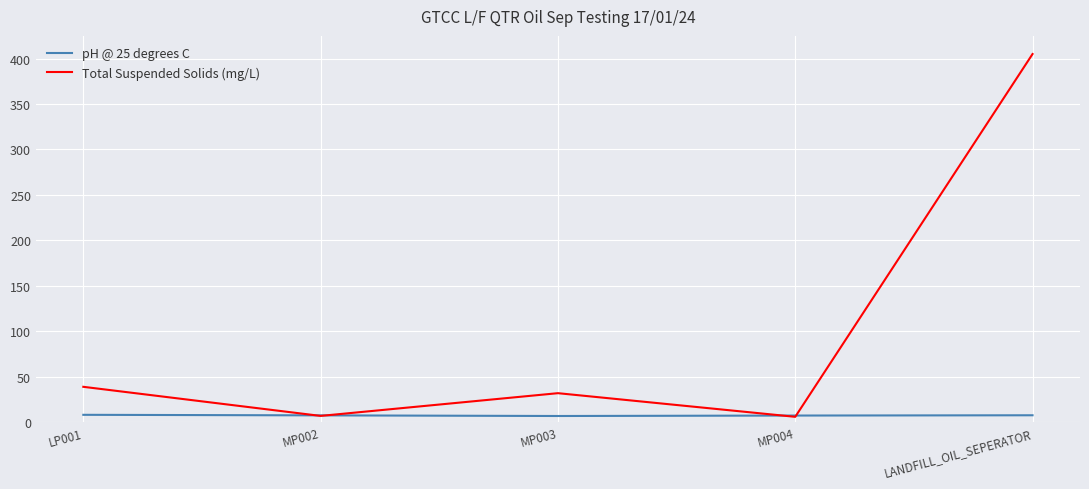

Count the number of data series in this chart.

2